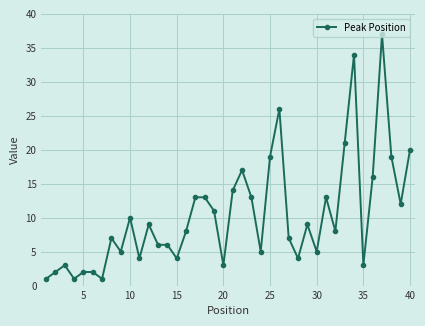

What is the difference between the second highest and second lowest values?

33